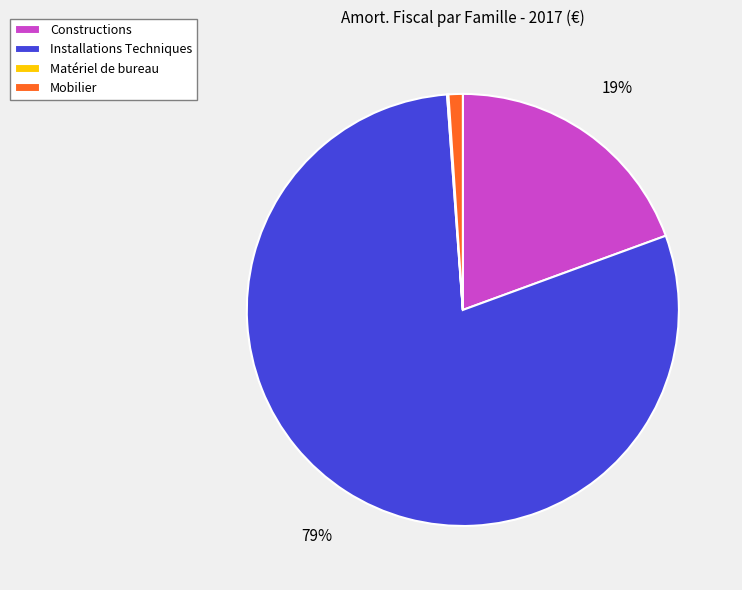

True or false: Installations Techniques accounts for 79% of the total.

True